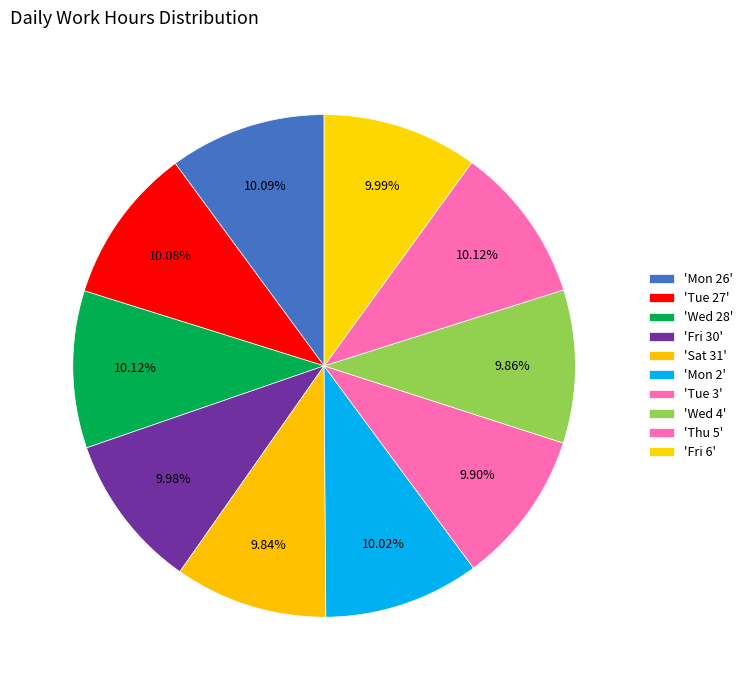

How many segments does this pie chart have?

10